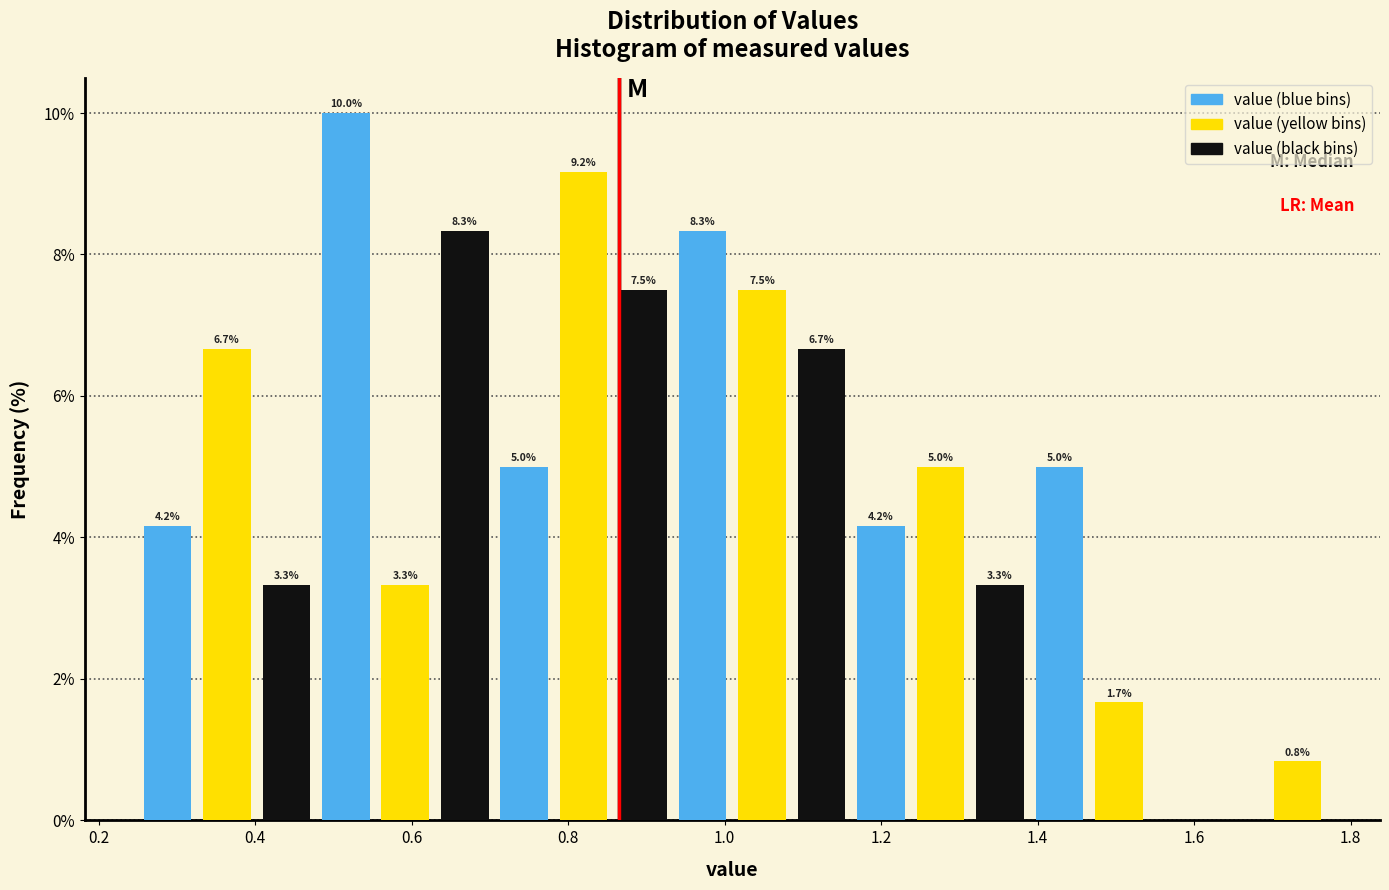

Around what value on the x-axis is the tallest bar? Give the approximate position of its centre, as read against the axis.

0.52